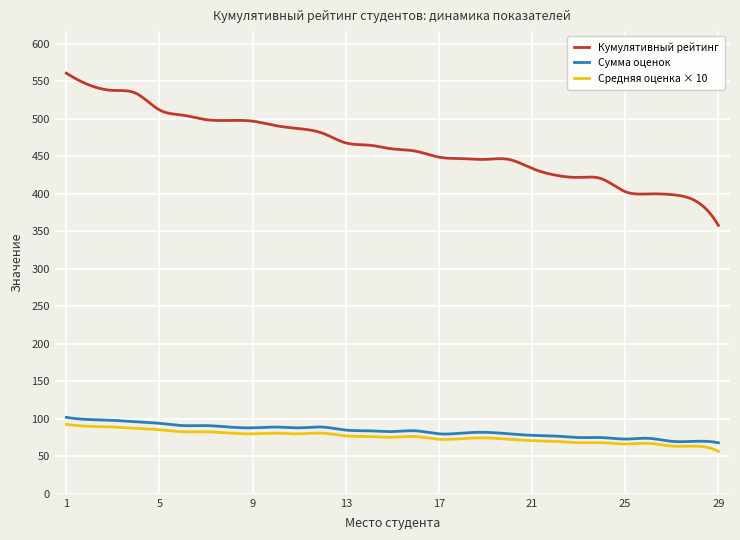

True or false: Сумма оценок and Средняя оценка × 10 cross at least once.

False